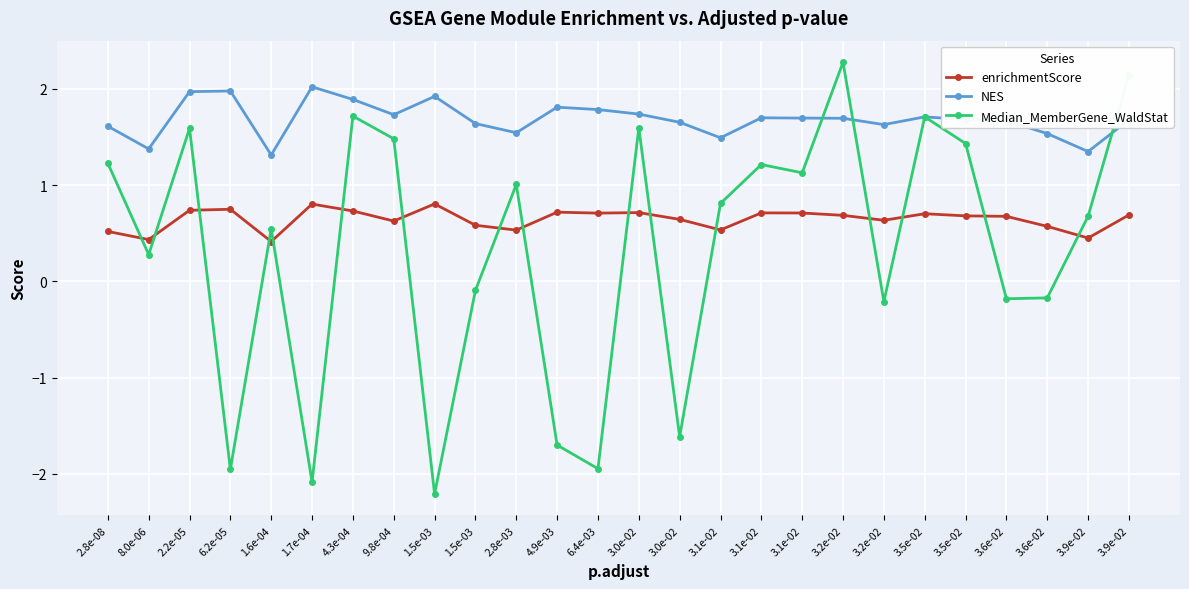

Reading left to right, extract all data points from this chart.

enrichmentScore: 0.5	0.4	0.7	0.7	0.4	0.8	0.7	0.6	0.8	0.6	0.5	0.7	0.7	0.7	0.6	0.5	0.7	0.7	0.7	0.6	0.7	0.7	0.7	0.6	0.4	0.7
NES: 1.6	1.4	2.0	2.0	1.3	2.0	1.9	1.7	1.9	1.6	1.5	1.8	1.8	1.7	1.7	1.5	1.7	1.7	1.7	1.6	1.7	1.7	1.7	1.5	1.3	1.7
Median_MemberGene_WaldStat: 1.2	0.3	1.6	-2.0	0.5	-2.1	1.7	1.5	-2.2	-0.1	1.0	-1.7	-1.9	1.6	-1.6	0.8	1.2	1.1	2.3	-0.2	1.7	1.4	-0.2	-0.2	0.7	2.1